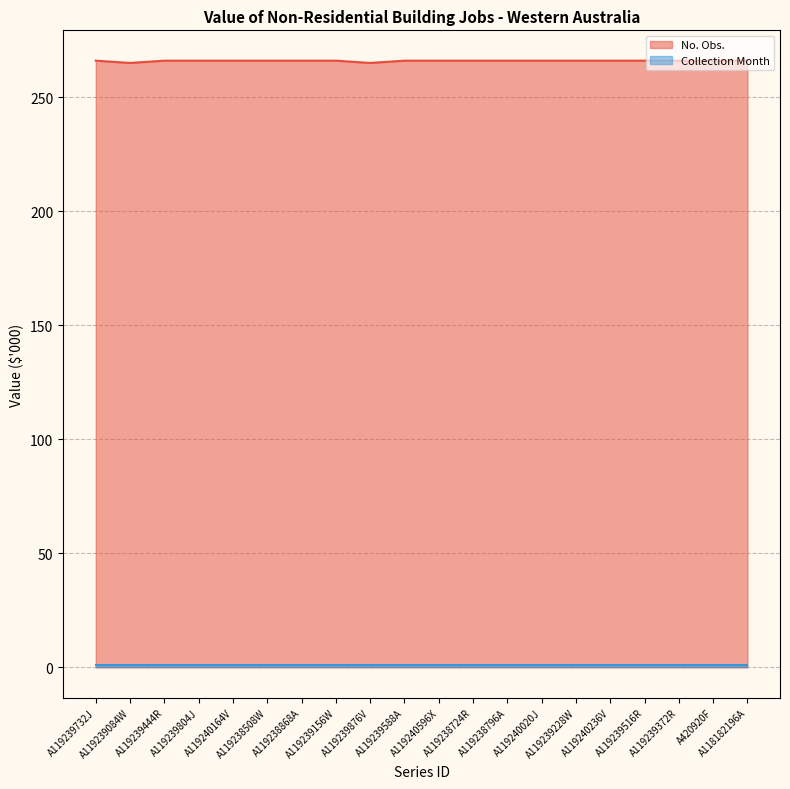

Which has a higher value, A119239516R or A119238724R?

A119239516R